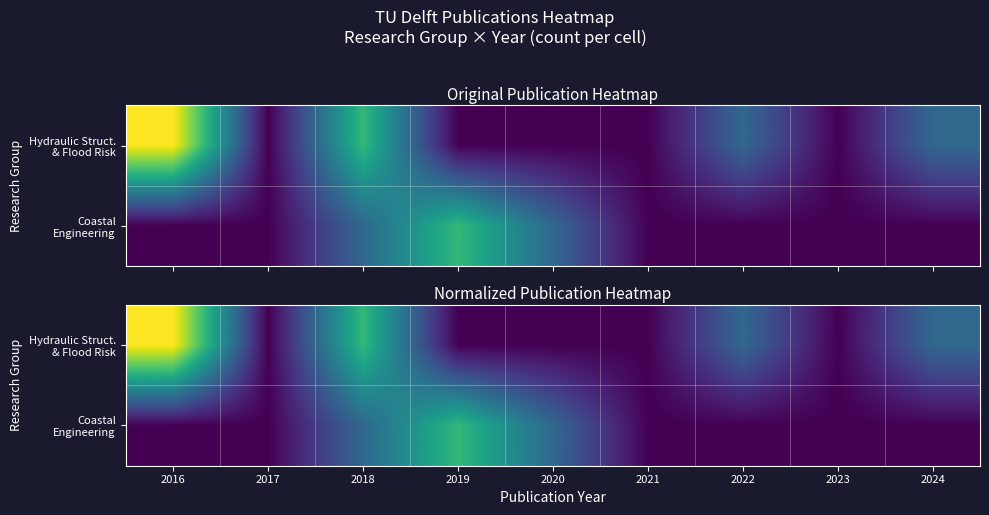

Which series has the largest range (max minus min)?

Hydraulic Struct. & Flood Risk